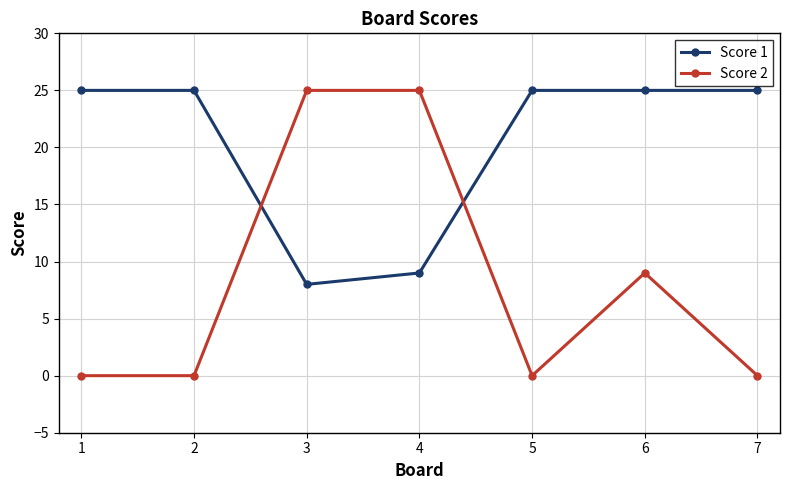

Rank the series by their average value, from lowest to highest.

Score 2, Score 1